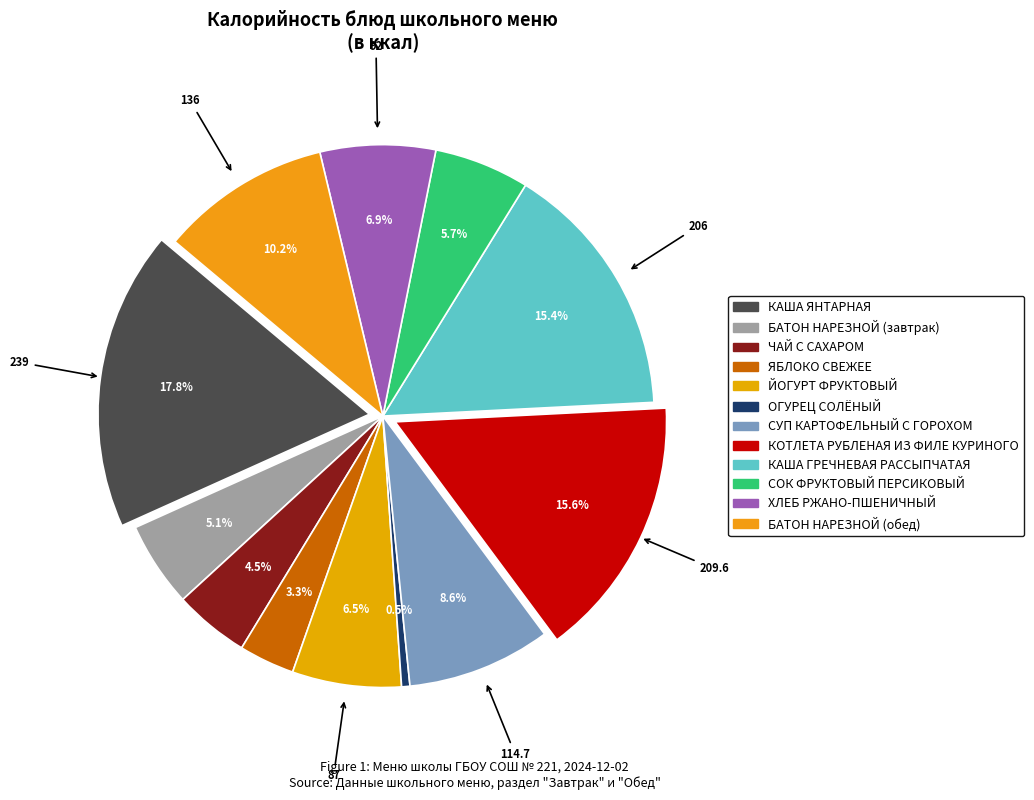

To the nearest percent, what is the average slice percentage?

8%